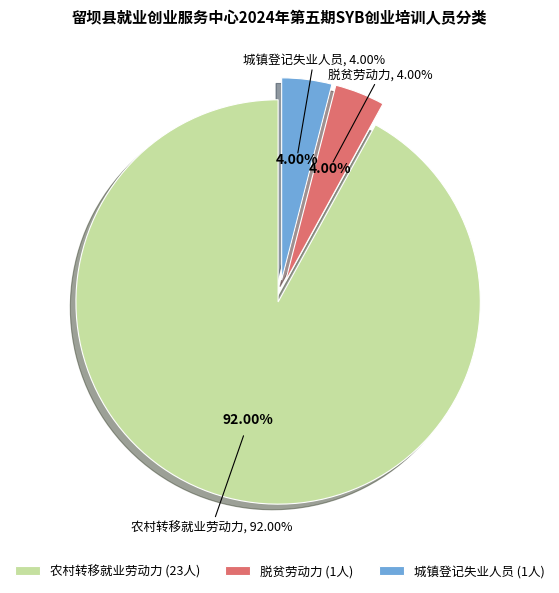

Combined, what portion of the pie is 农村转移就业劳动力 and 城镇登记失业人员?

96.0%